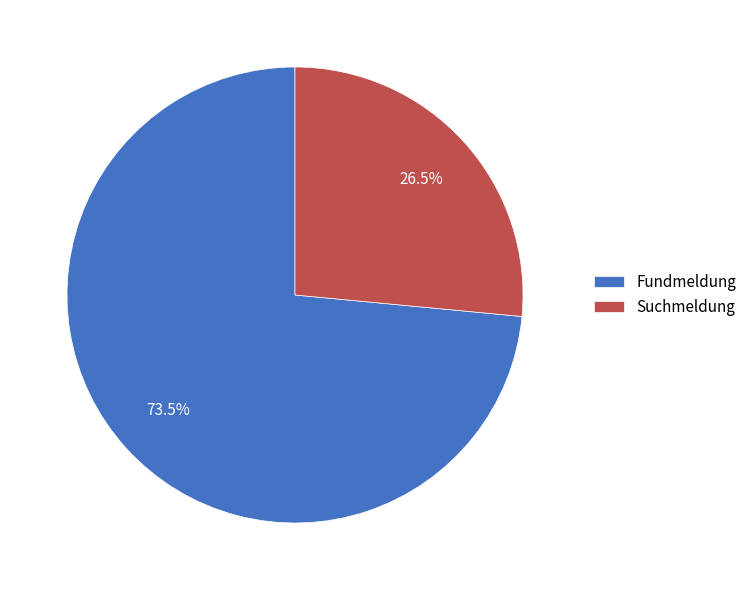

To the nearest percent, what is the combined percentage of Fundmeldung and Suchmeldung?

100%